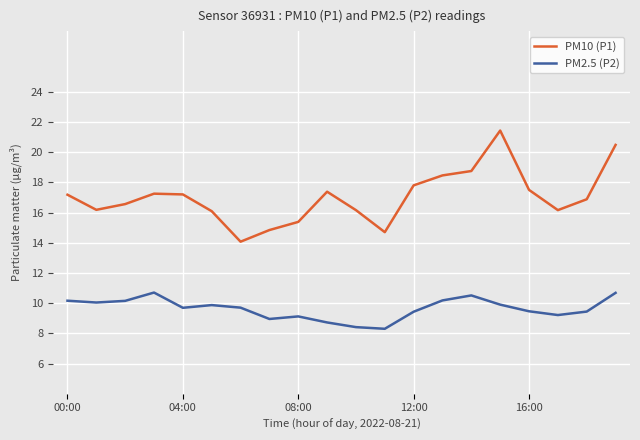

Is this an area chart (filled region under the line)?

No